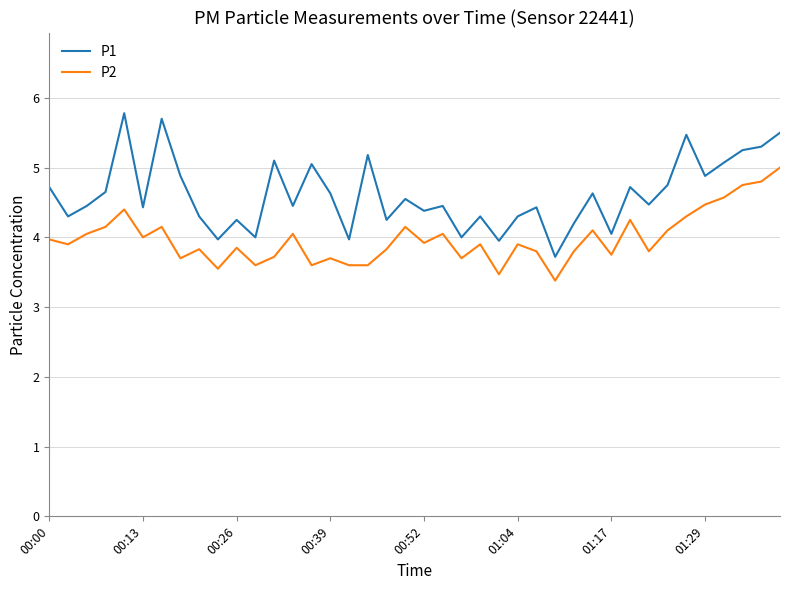

Rank the series by their maximum value, from highest to lowest.

P1, P2